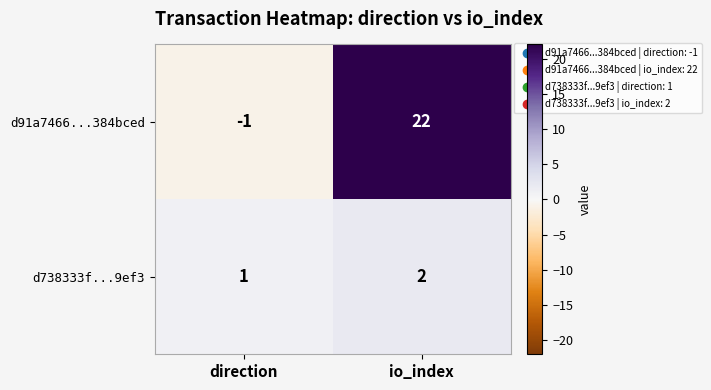

What is the sum of the d738333f...9ef3 values at direction and io_index?

3